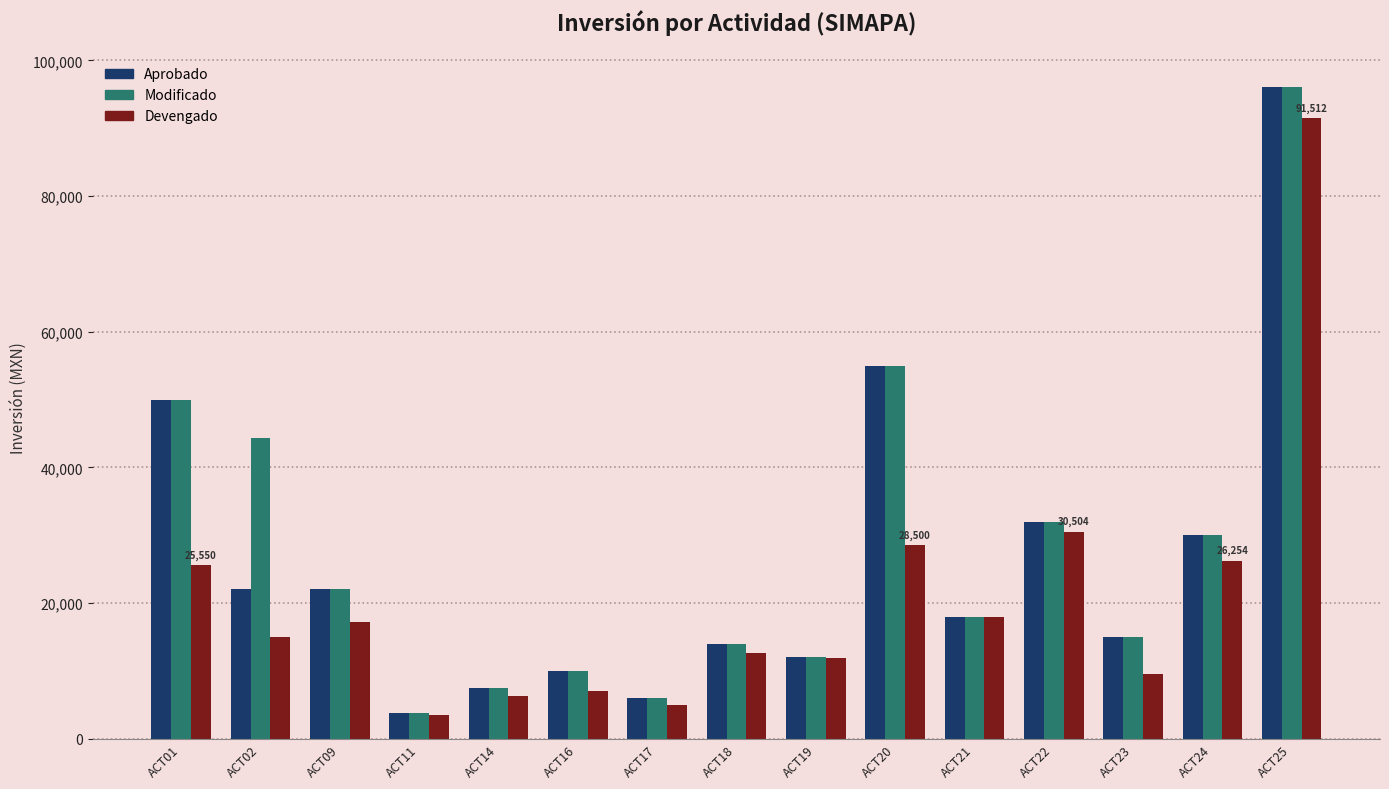

Reading right to left, what are all the values shown in this chart?

Aprobado: 96000.0	30000.0	15000.0	32000.0	18000.0	55000.0	12000.0	14000.0	6000.0	10000.0	7500.0	3800.0	22000.0	22000.0	50000.0
Modificado: 96000.0	30000.0	15000.0	32000.0	18000.0	55000.0	12000.0	14000.0	6000.0	10000.0	7500.0	3800.0	22000.0	44300.0	50000.0
Devengado: 91512.0	26254.6	9600.0	30504.0	18000.0	28500.0	11850.0	12640.0	4957.0	7054.0	6332.7	3527.0	17135.2	15000.0	25550.0